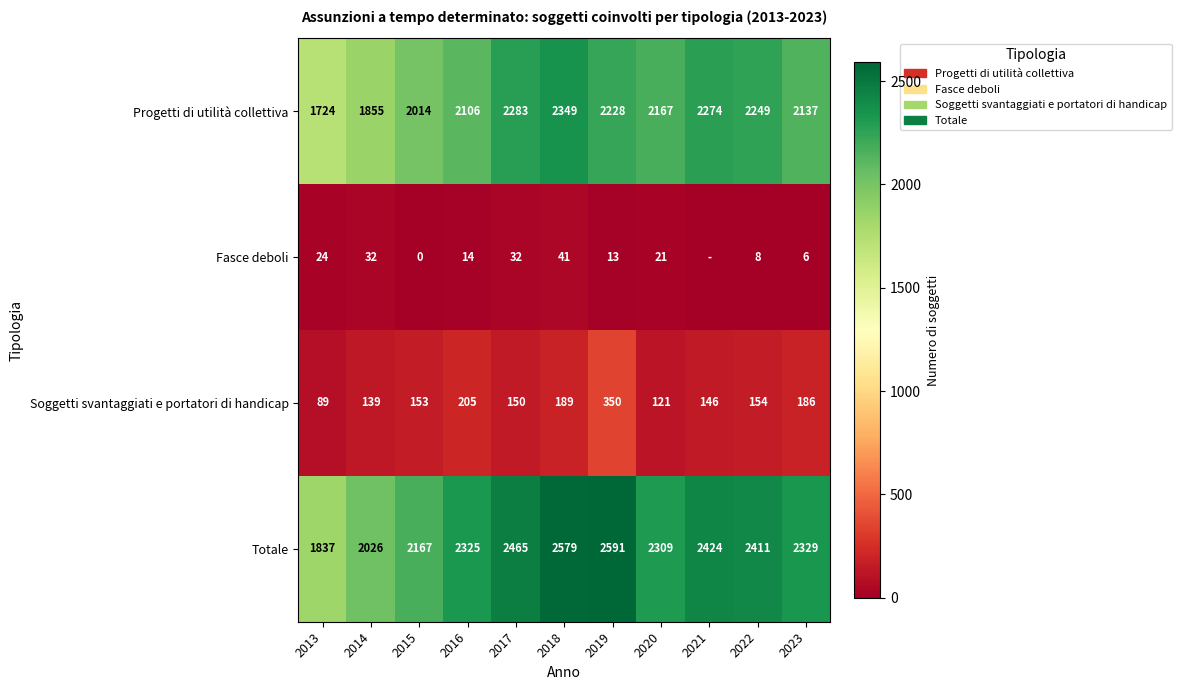

True or false: Totale has a value of 2309 at 2020.

True